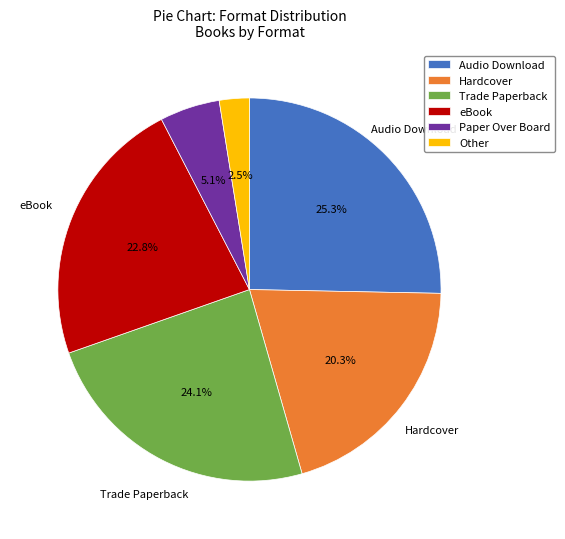

What percentage is the Trade Paperback slice, to the nearest percent?

24%